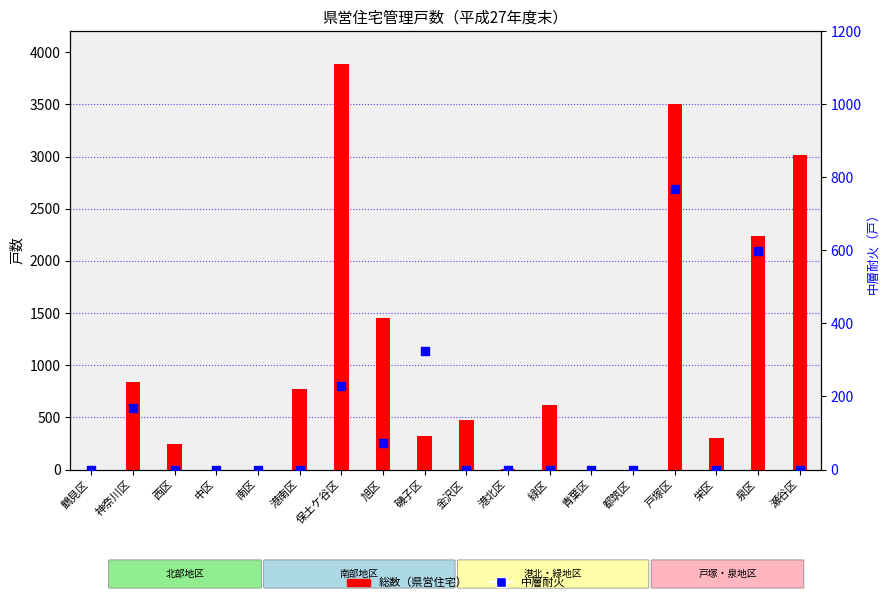

What is the total value across all series at 西区?

244